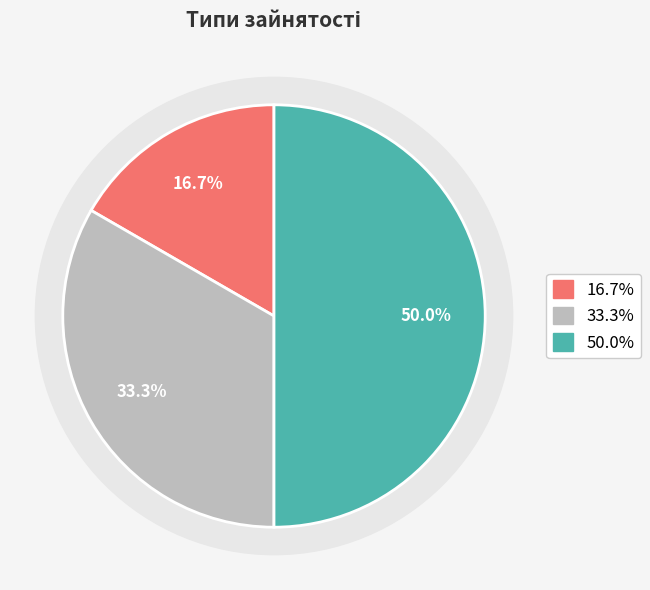

Combined, what portion of the pie is Суміщення and Основне місце роботи?

50.0%